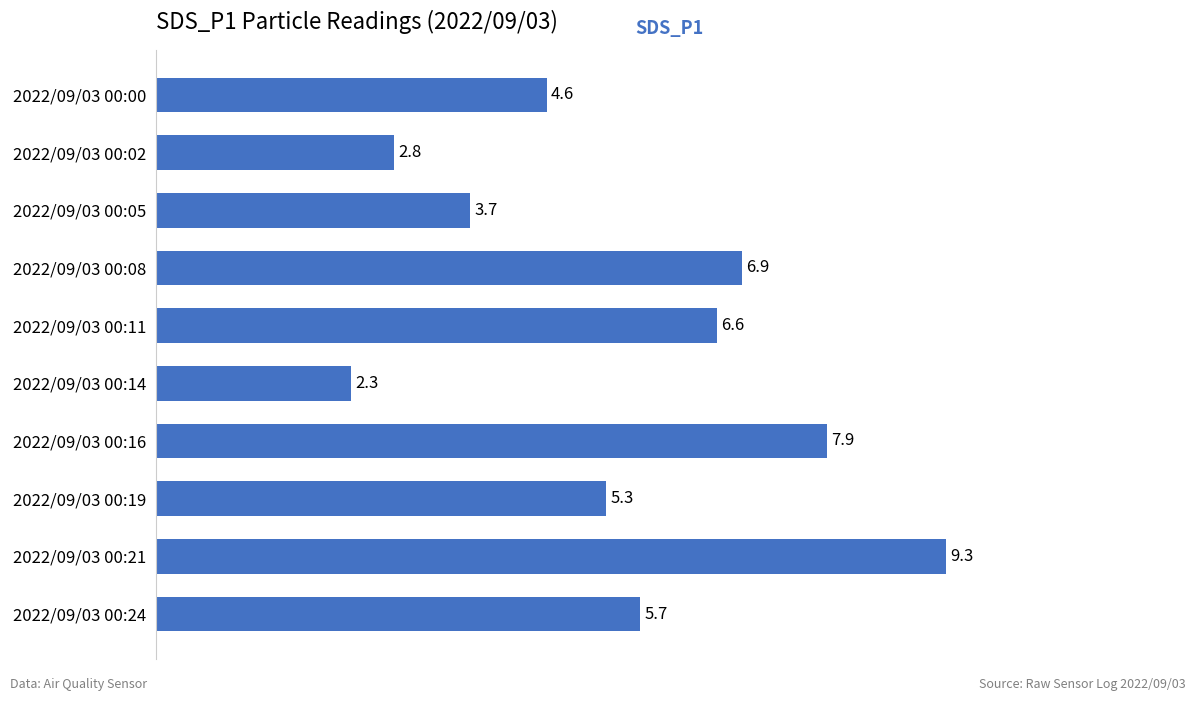

What is the sum of all values?

55.1